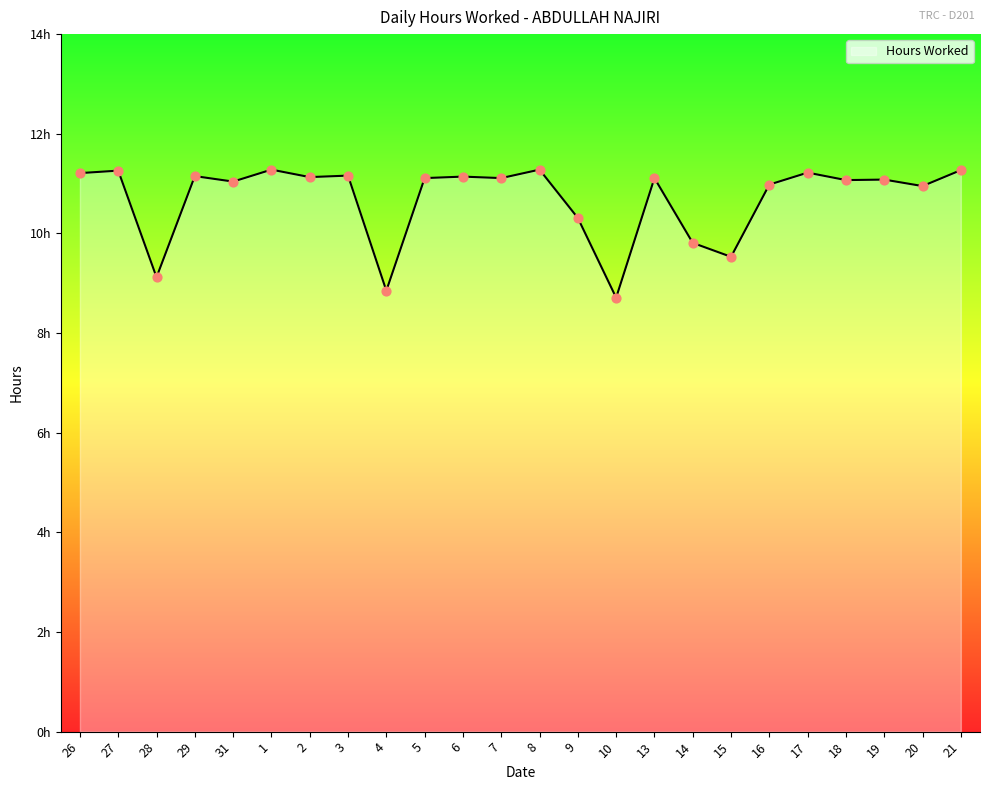

Approximately how many times larger is the value at 8 compared to 16?

1.0